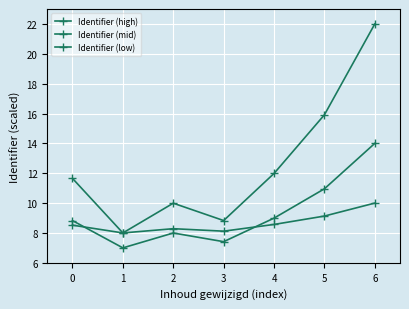

Reading left to right, what are all the values shown in this chart?

Identifier (high): 11.7	8.0	10.0	8.8	12.0	15.9	22.0
Identifier (mid): 8.8	7.0	8.0	7.4	9.0	11.0	14.0
Identifier (low): 8.5	8.0	8.3	8.1	8.6	9.1	10.0